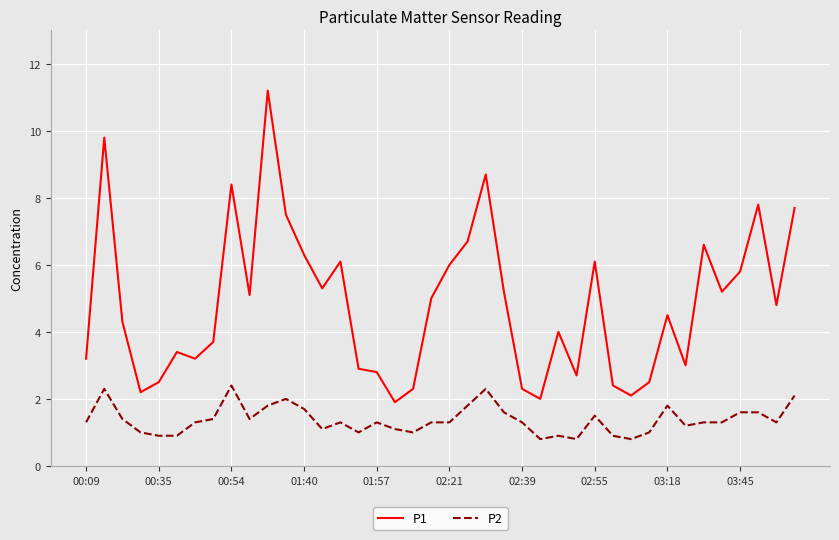

True or false: P2 and P1 cross at least once.

False